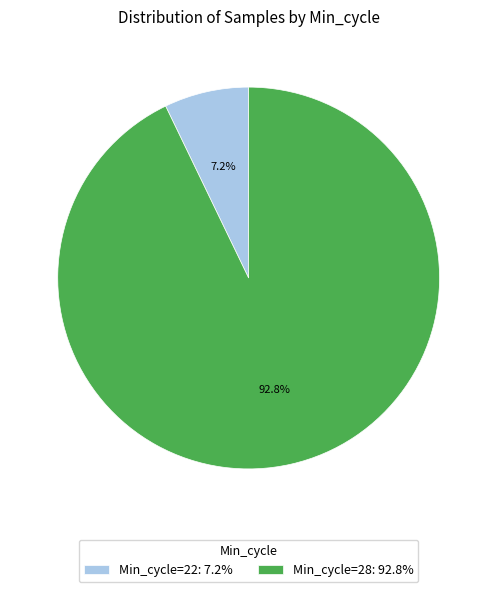

Which category has the biggest portion of the pie?

Min_cycle=28: 92.8%